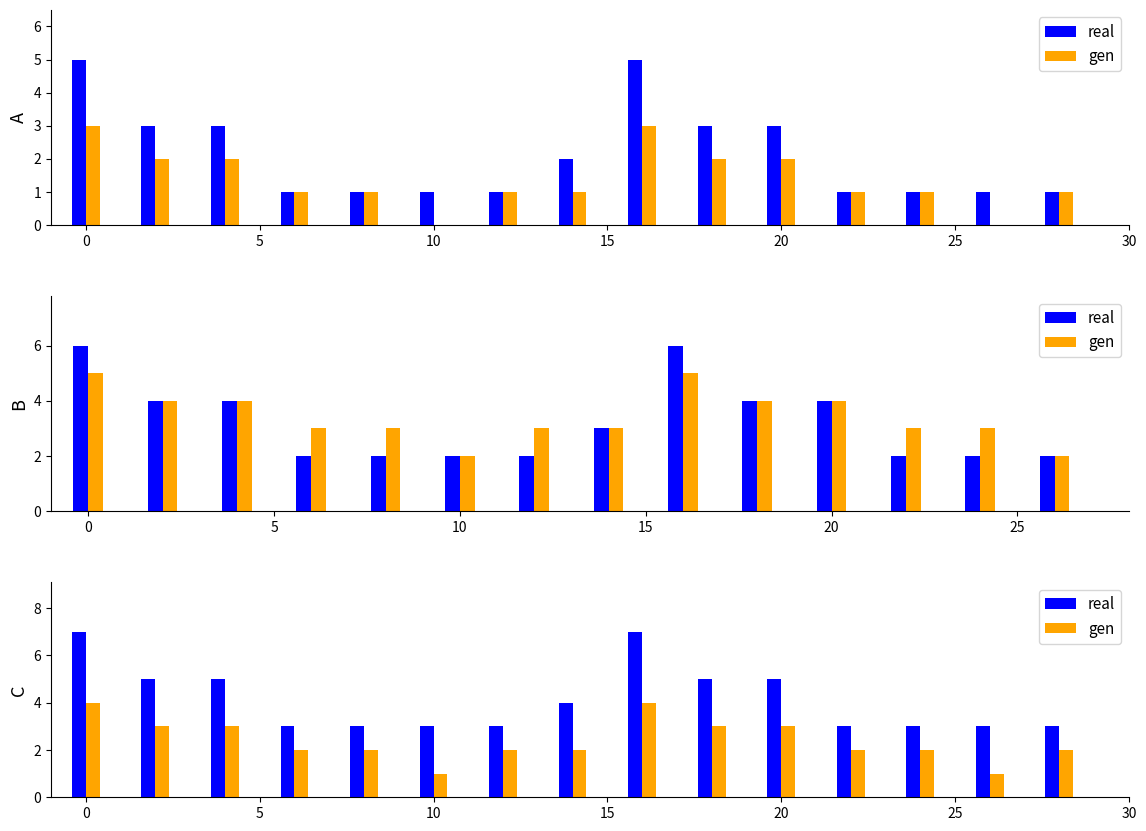

What are all the series names shown in the legend?

real, gen